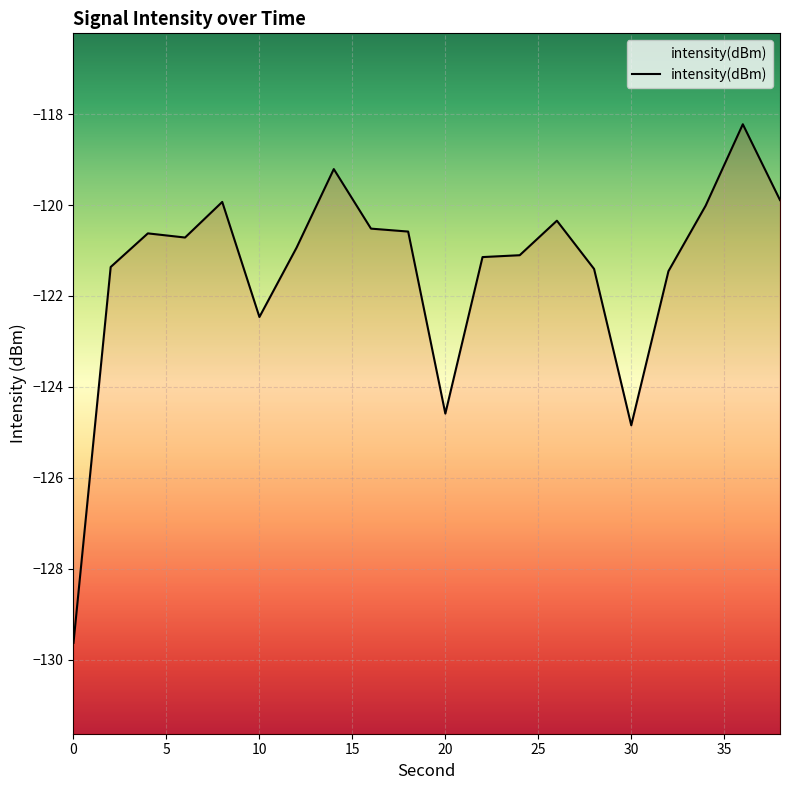

Which label corresponds to the largest value in the chart?

36